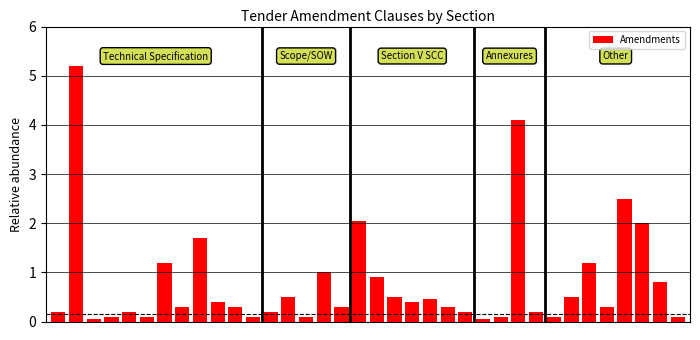

What is the sum of all values?

28.7